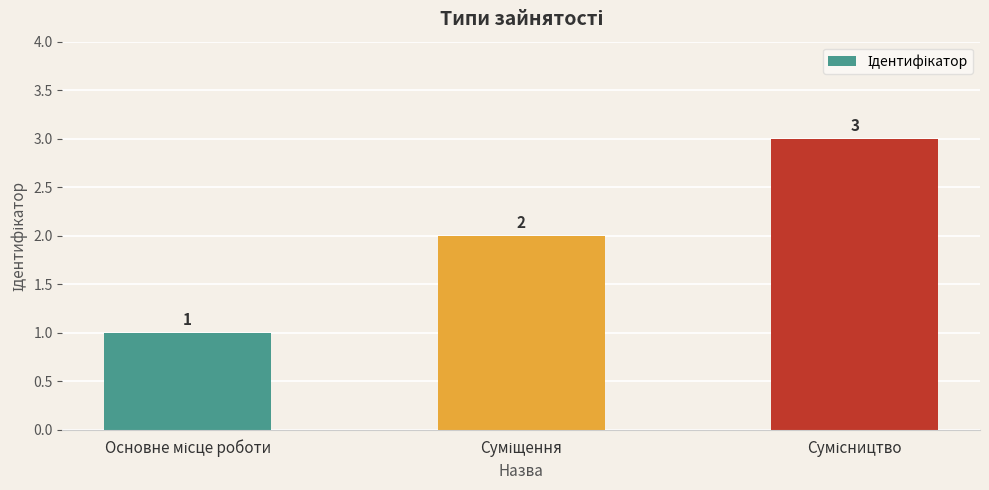

Count the values in the range 1 to 3.

3